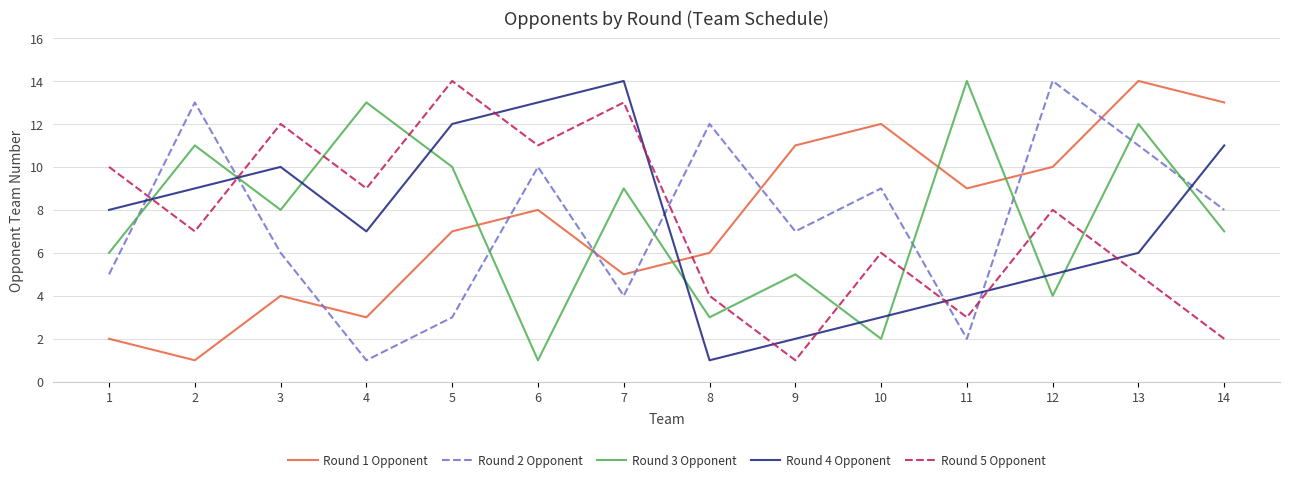

What is the sum of the Round 5 Opponent values at 10 and 4?

15